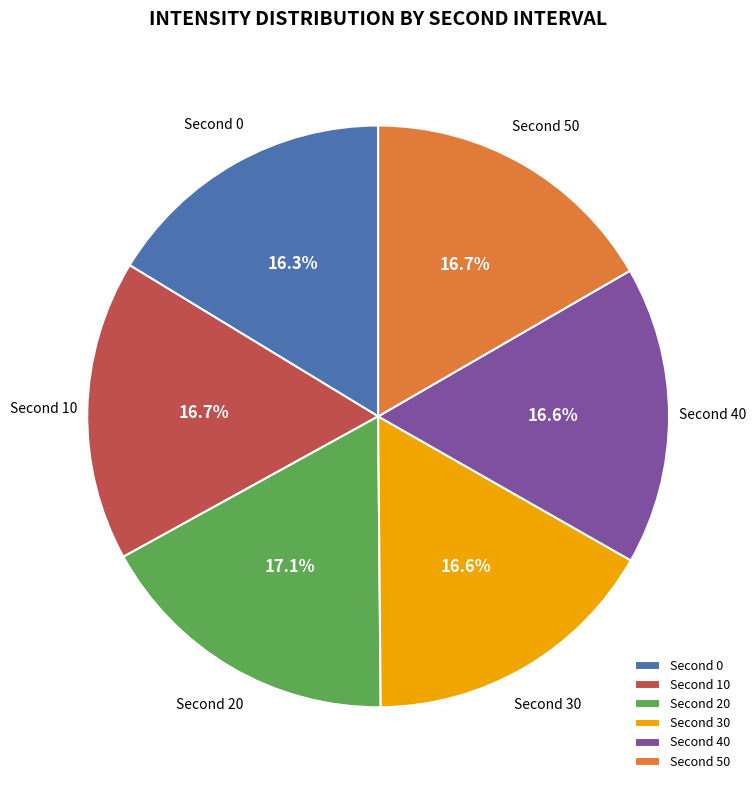

Is there any slice that represents more than half of the pie?

No